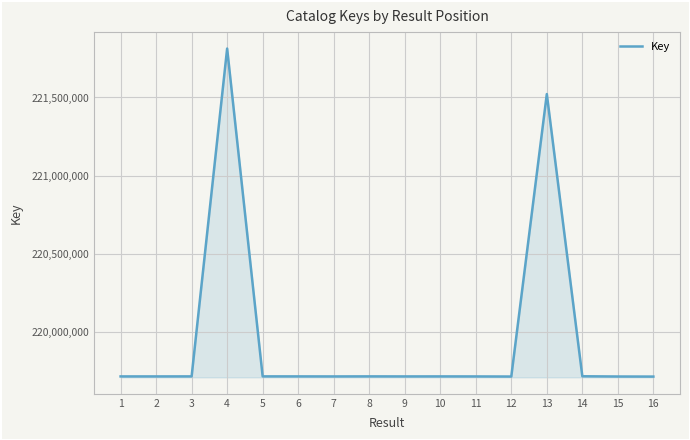

At which label does the data first exceed 219716853?

3